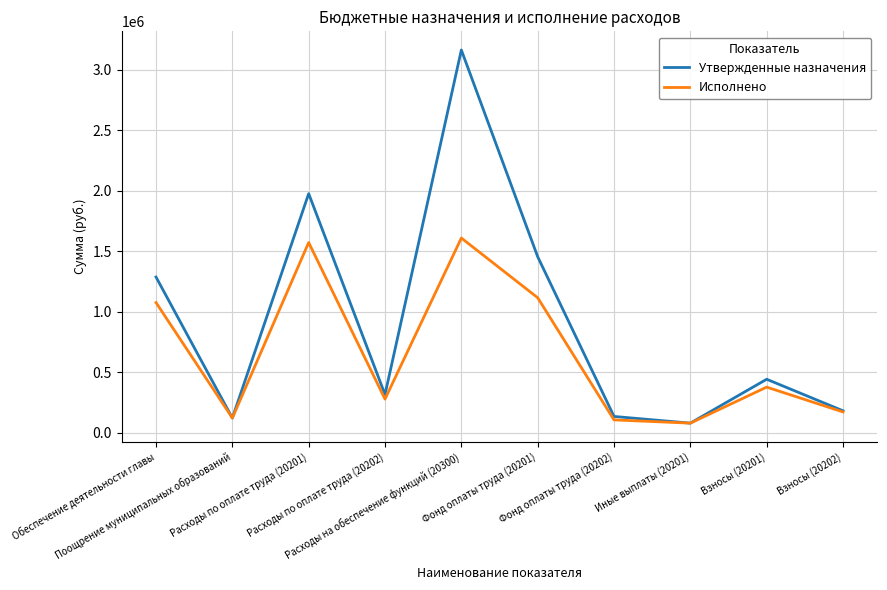

At which category is the sum across all series the highest?

Расходы на обеспечение функций (20300)